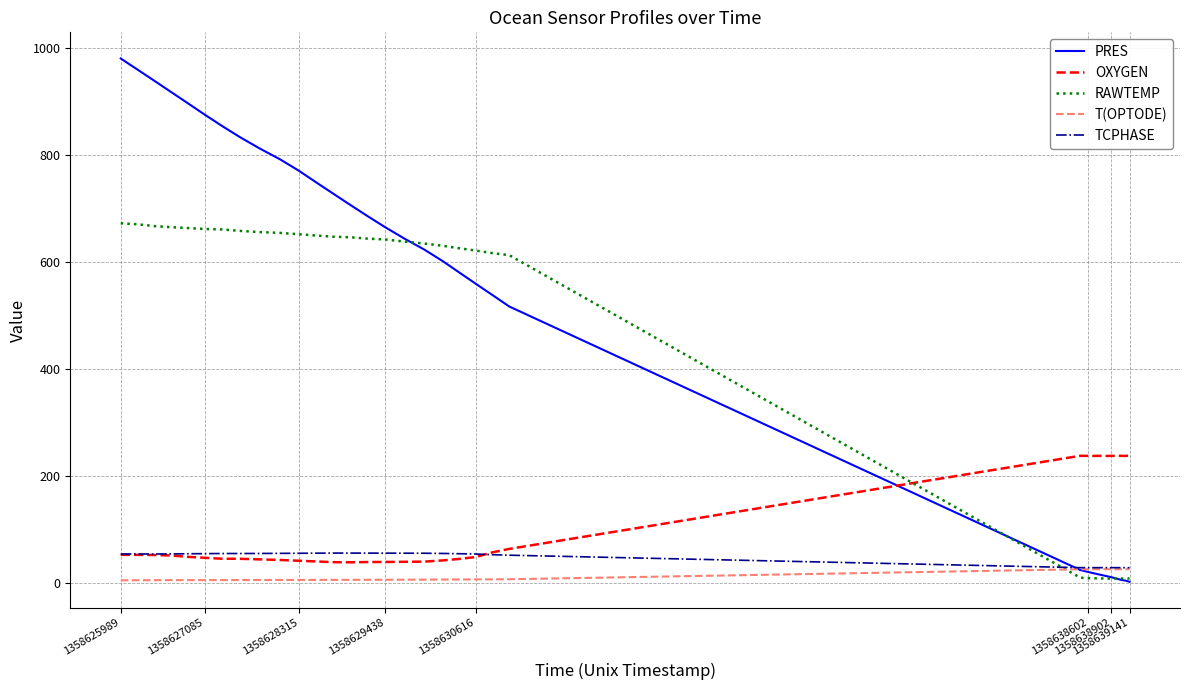

Which series has the widest spread of values?

PRES